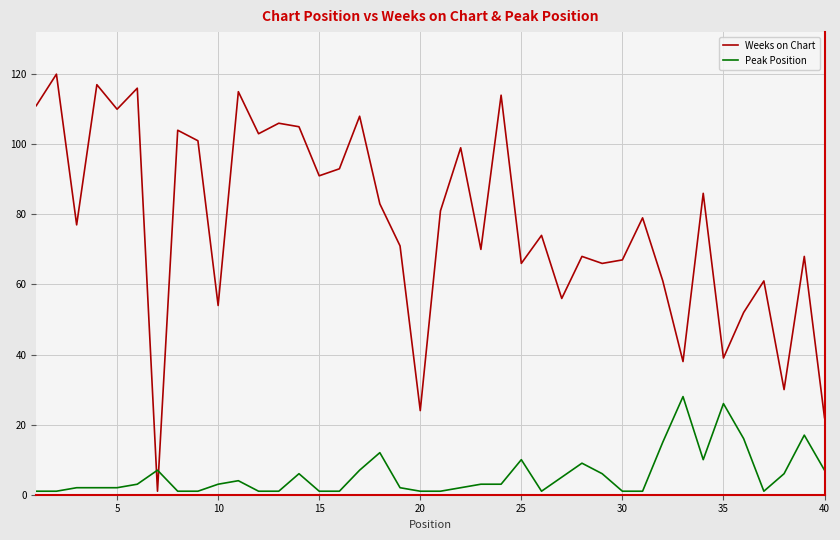

Rank the series by their average value, from highest to lowest.

Weeks on Chart, Peak Position